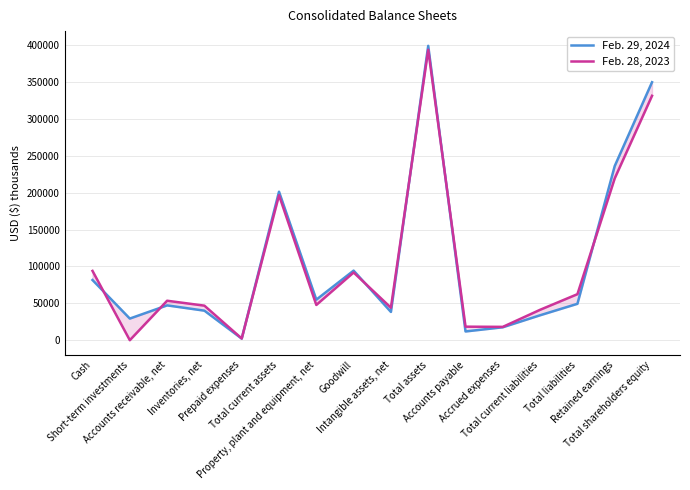

What value does the Feb. 28, 2023 series have at Total shareholders equity, to the nearest 50?

331450